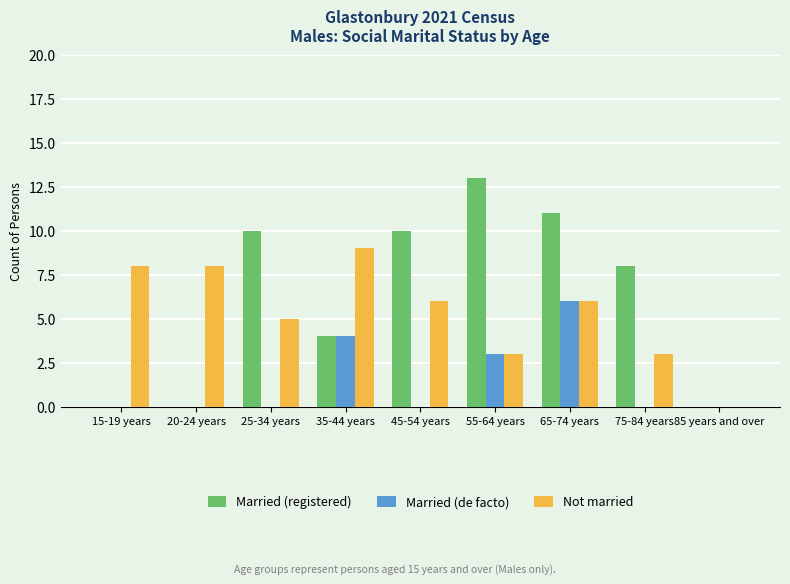

Is it true that Married (de facto) equals 2 at 25-34 years?

False